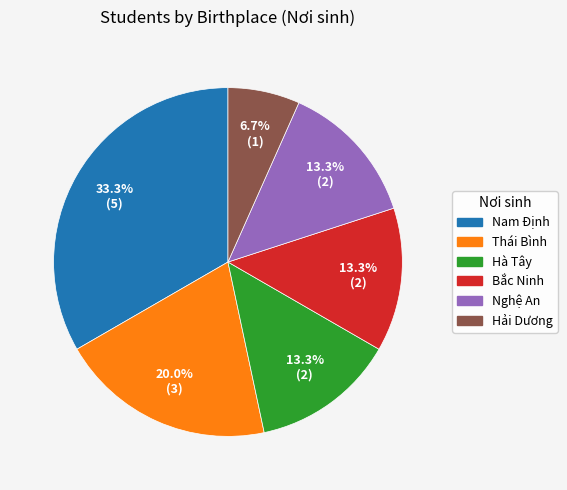

Does Nghệ An account for over 50% of the chart?

No